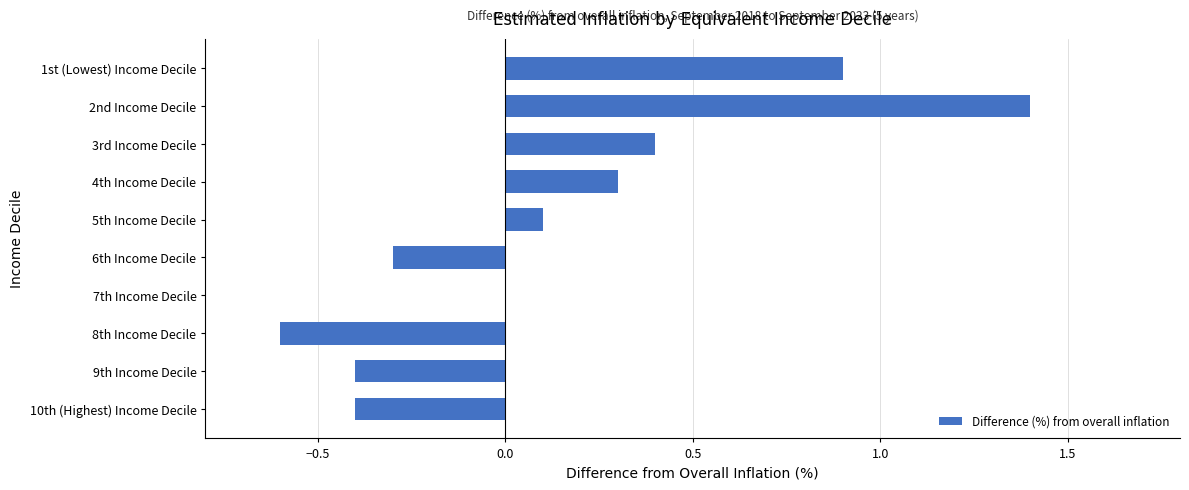

How many series are shown in this chart?

1